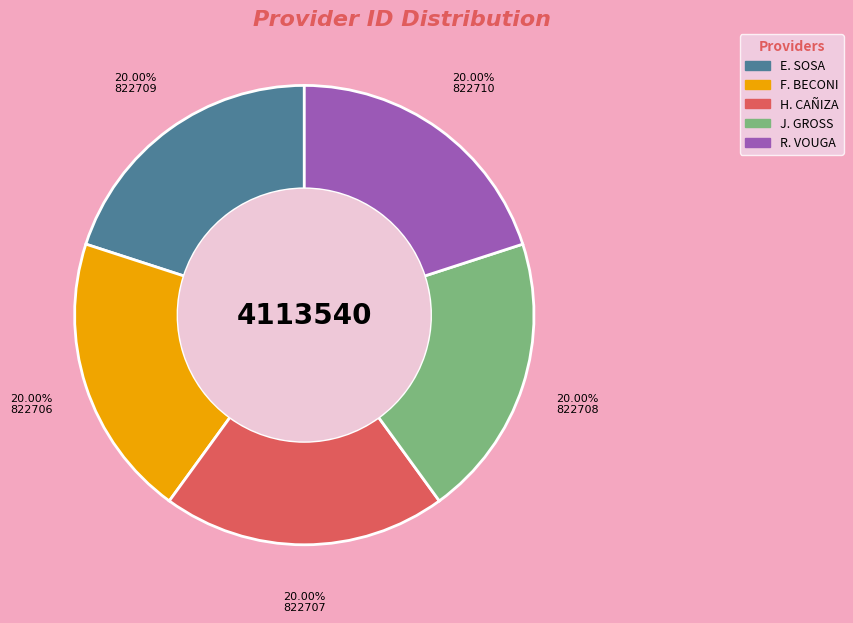

Does any single category account for the majority?

No